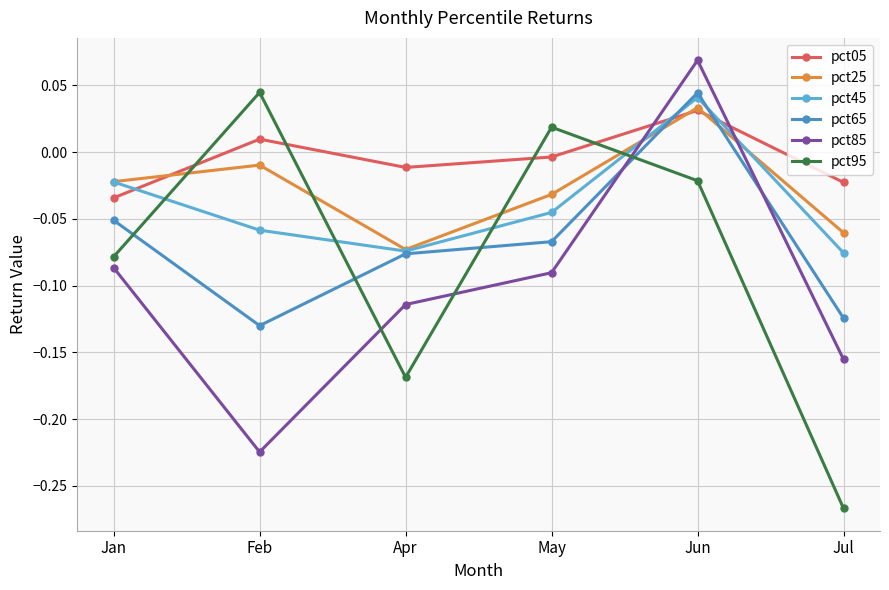

How many data points in pct85 are less than 0?

5